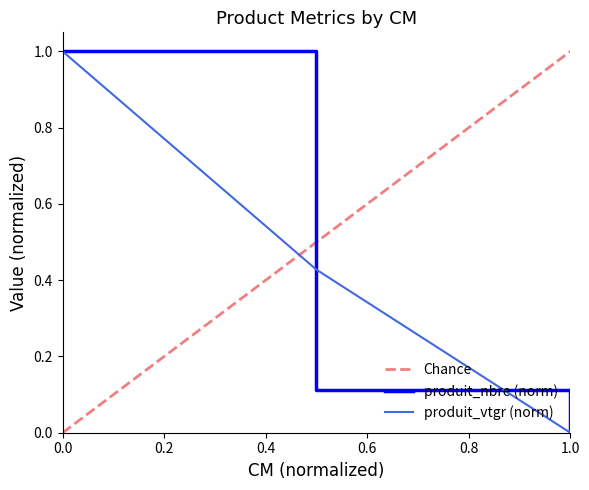

The value of produit_vtgr (norm) at 0.0 is 1.0. True or false?

True